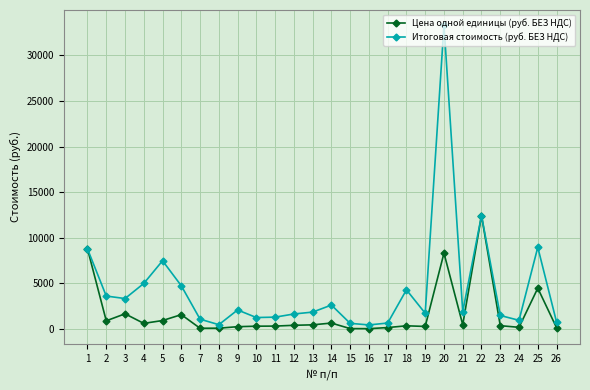

Between 2 and 5, which series saw the biggest shift?

Итоговая стоимость (руб. БЕЗ НДС)